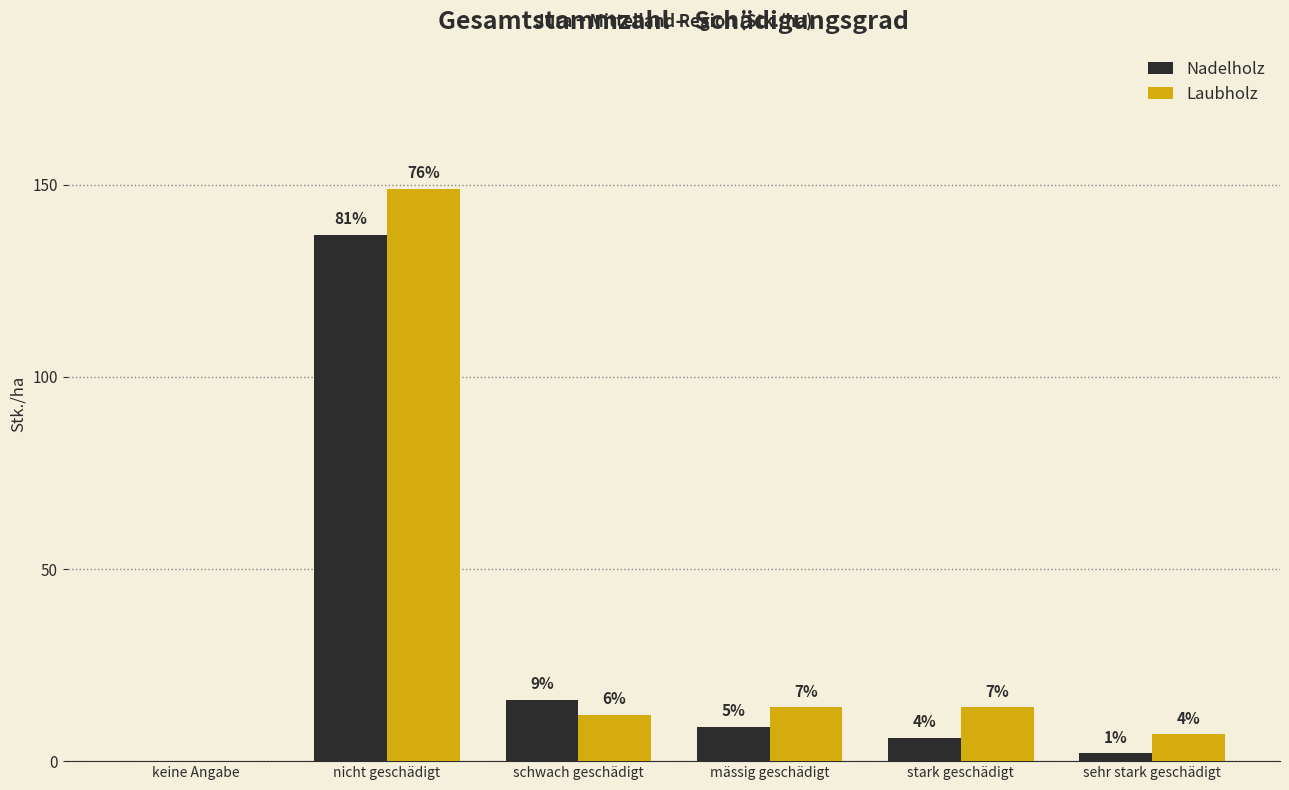

What are all the series names shown in the legend?

Nadelholz, Laubholz